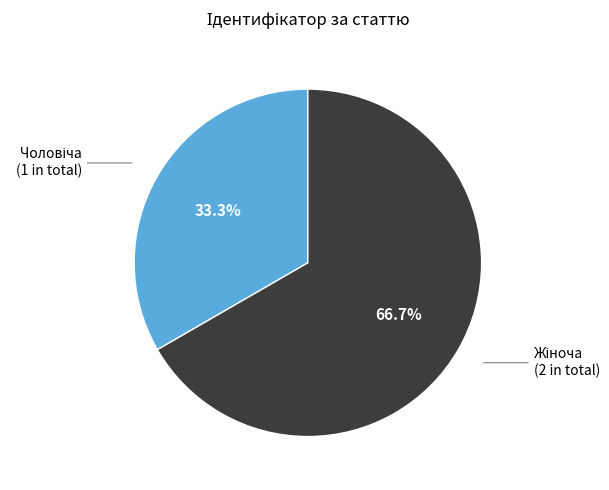

Does any single category account for the majority?

Yes